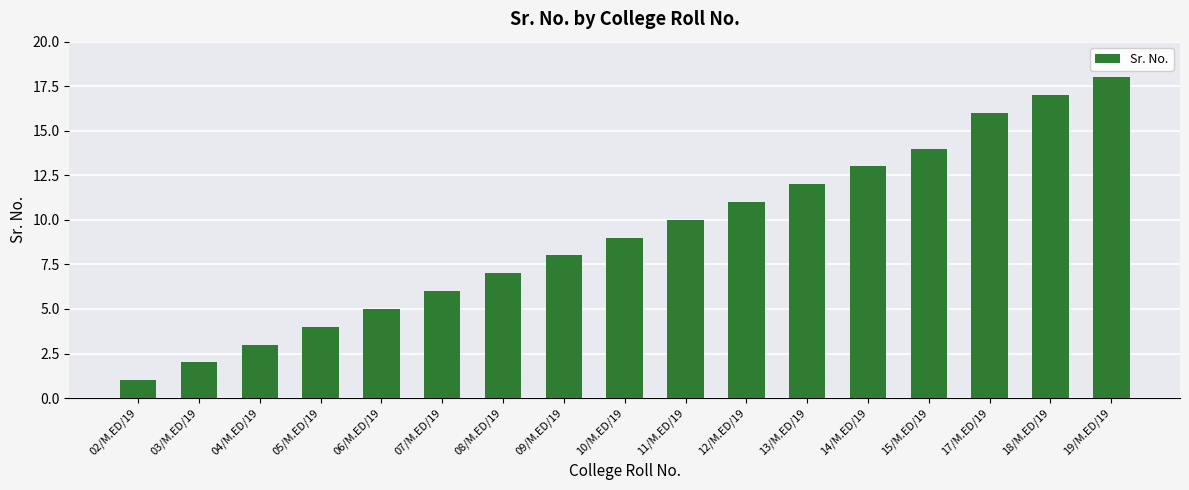

Reading left to right, extract all data points from this chart.

1	2	3	4	5	6	7	8	9	10	11	12	13	14	16	17	18